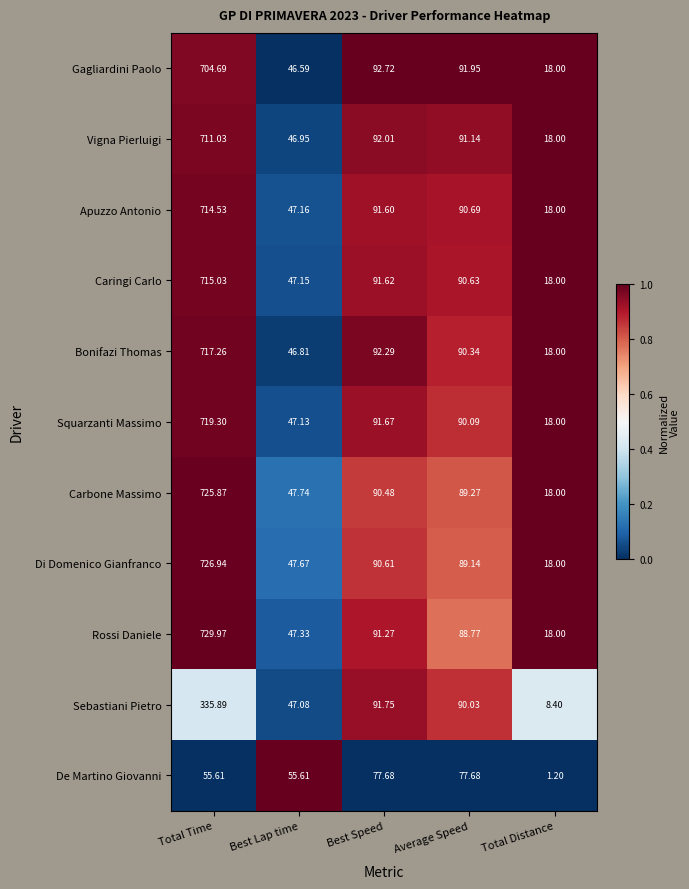

Where does the Bonifazi Thomas series first go above 90?

Total Time